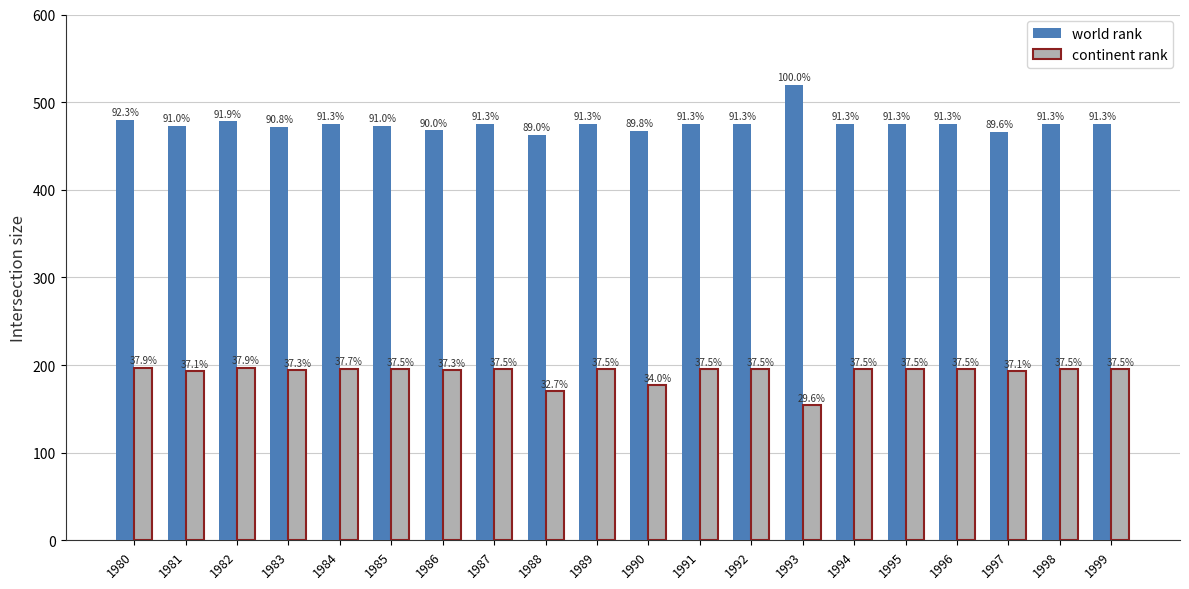

Rank the series at 1980 from lowest to highest value.

continent rank, world rank